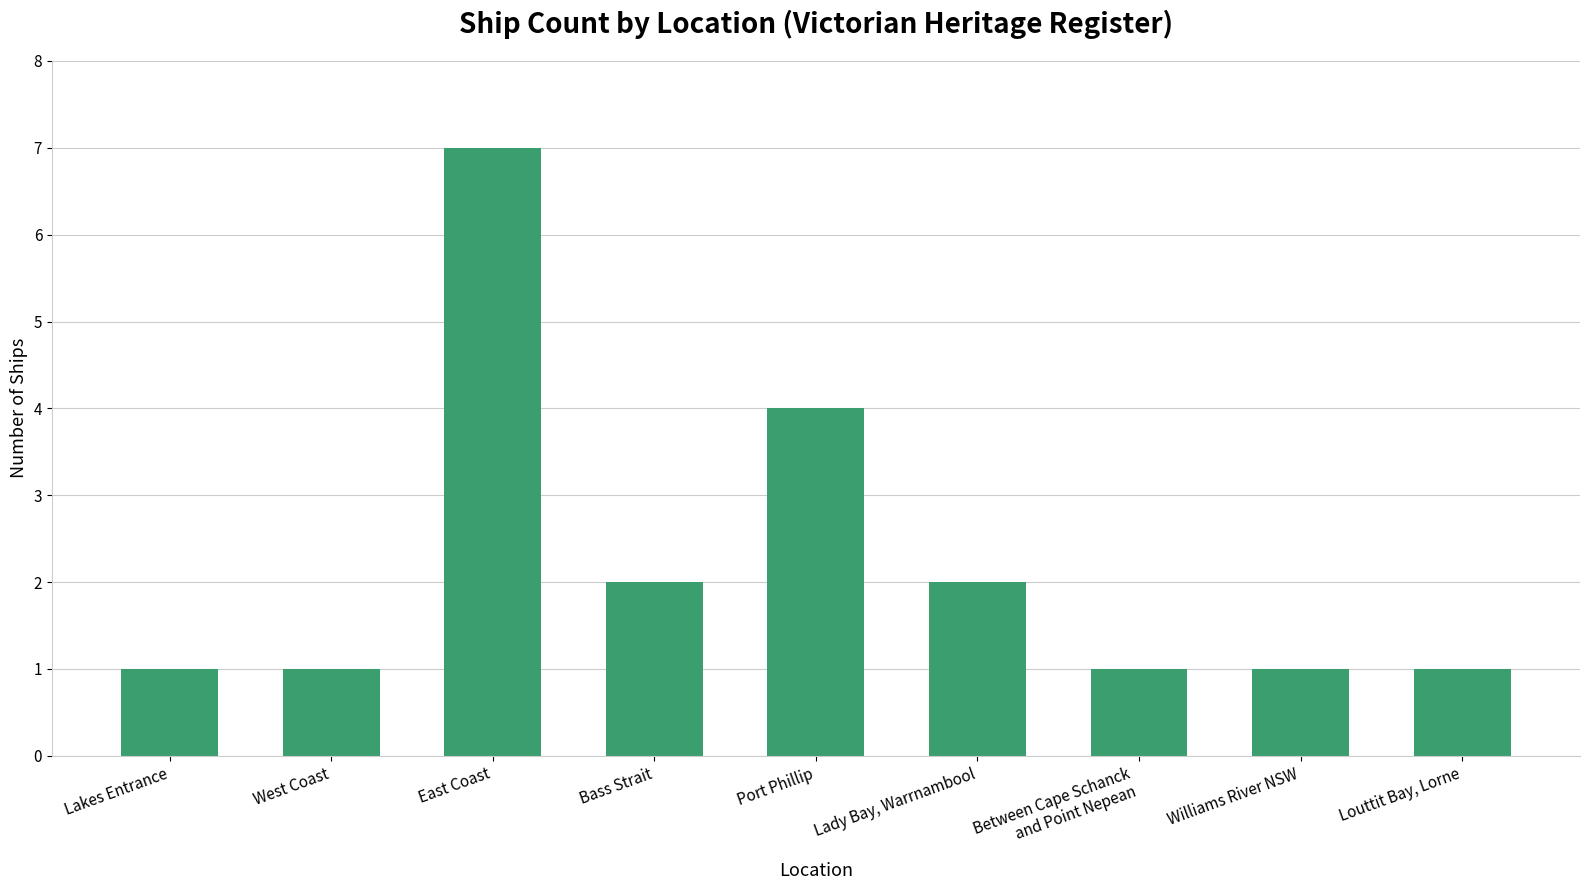

Which has a higher value, West Coast or Port Phillip?

Port Phillip